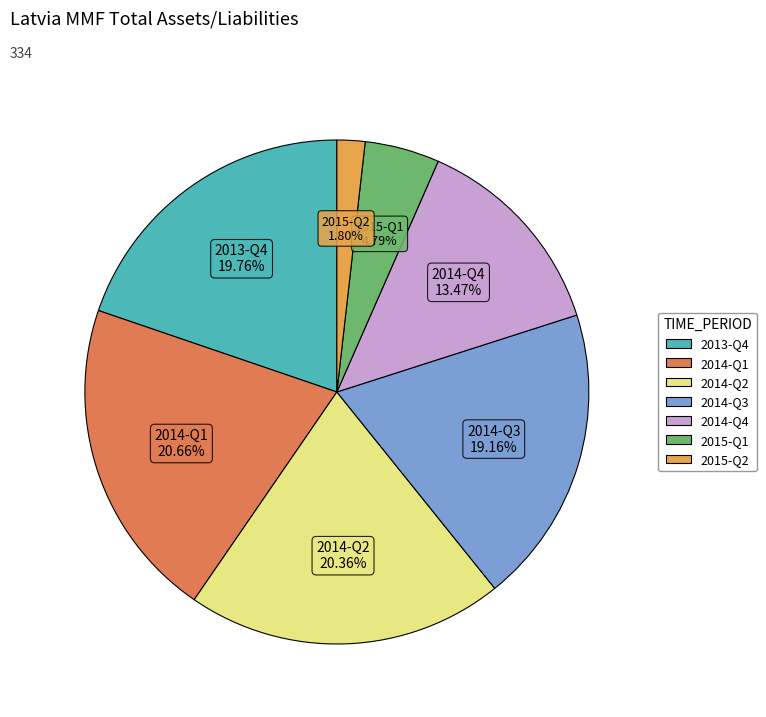

True or false: 2014-Q3 accounts for 29% of the total.

False